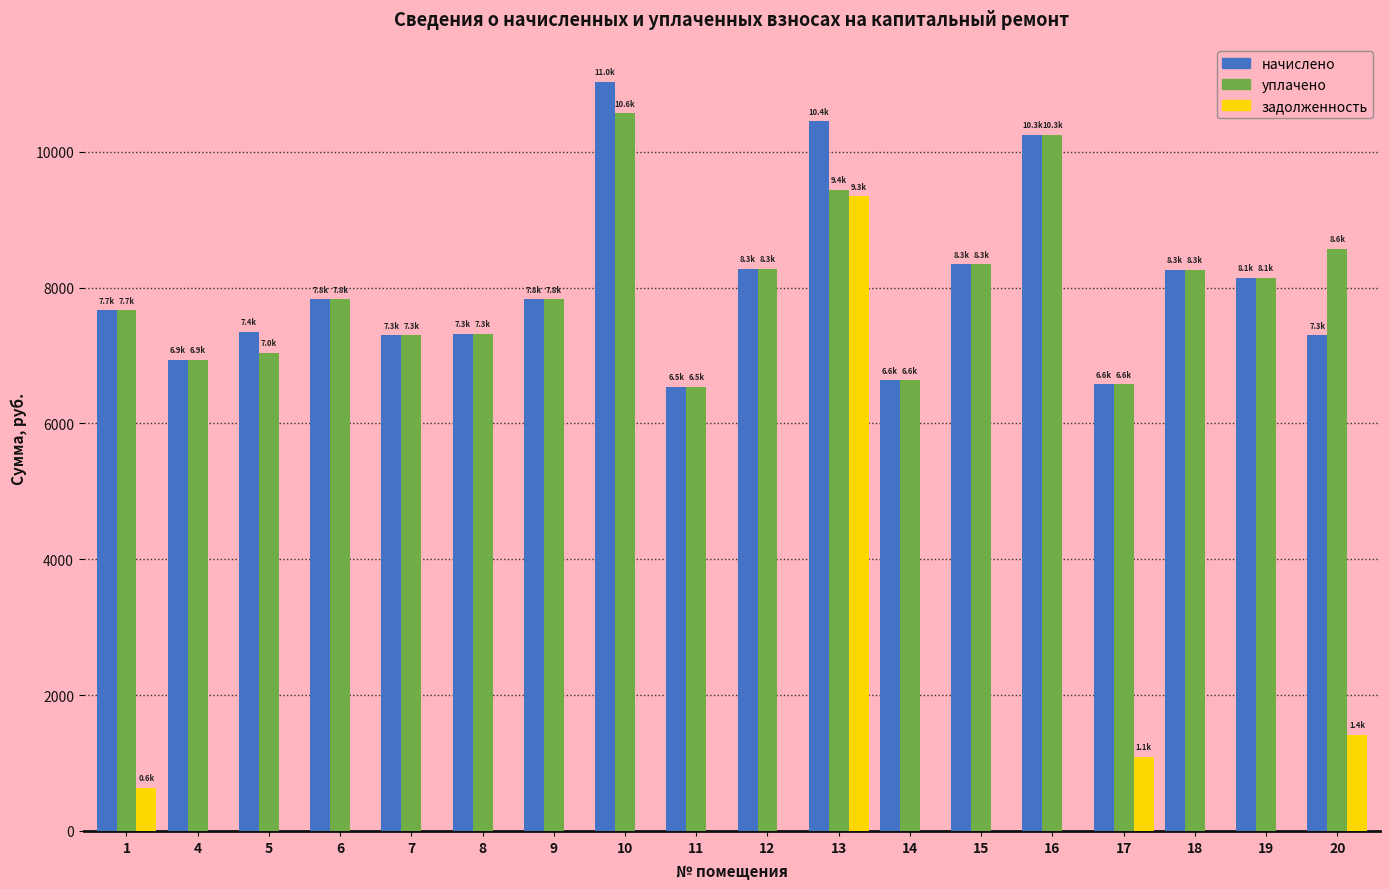

What is the sum of the начислено values at 12 and 17?

14854.3